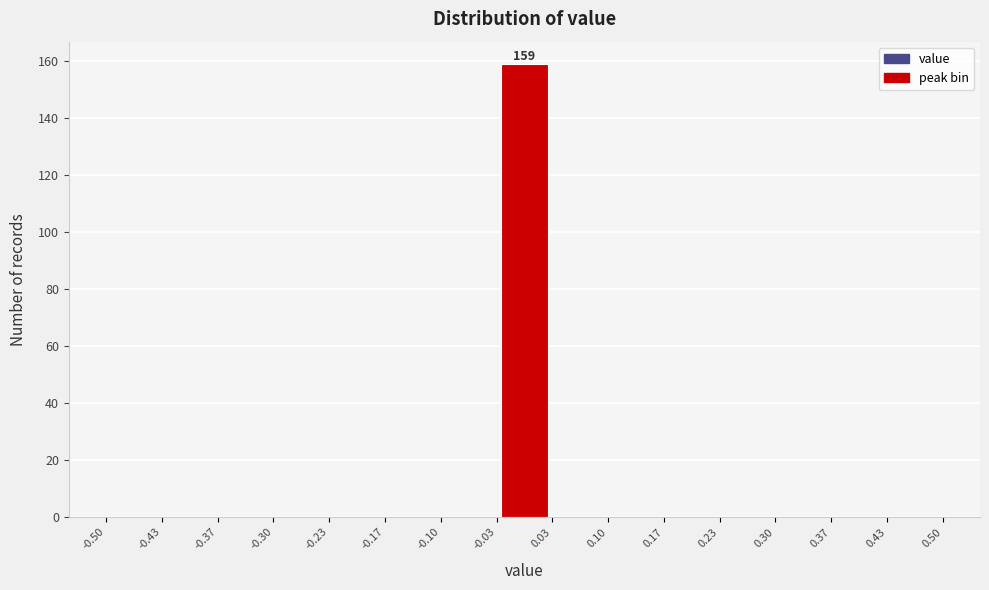

Over which range of the x-axis is the bar tallest?

-0.03 to 0.03